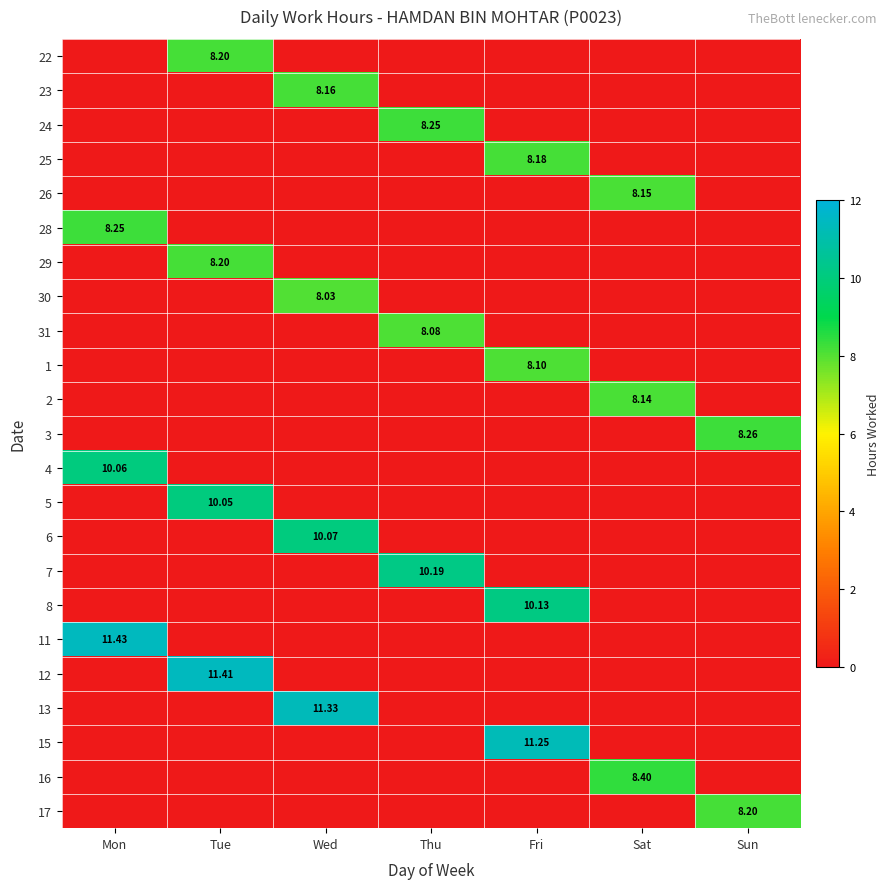

Is the value of 1 at Thu greater than the value of 13 at Fri?

No